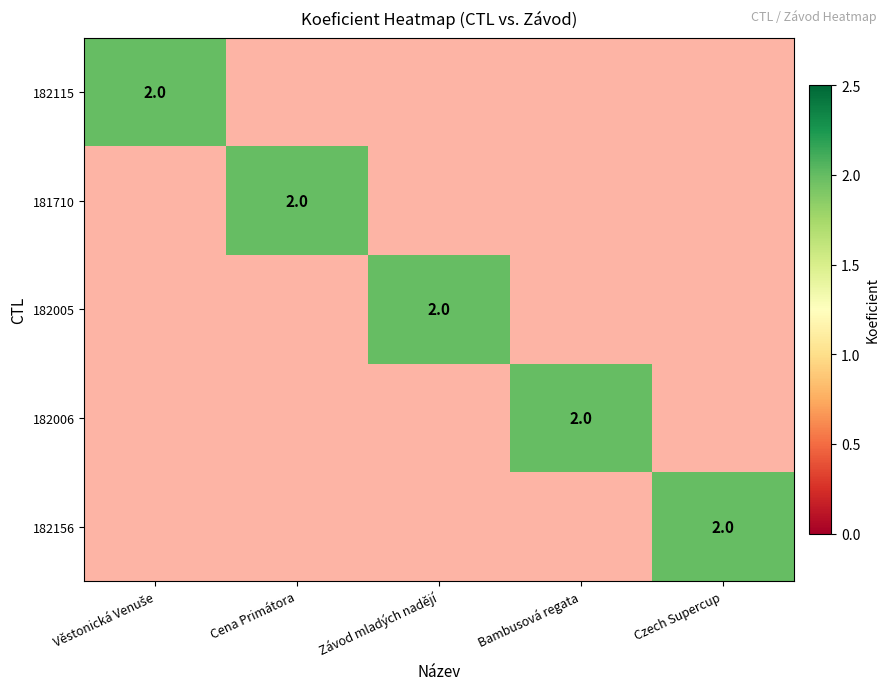

Which category has the lowest value in the 182156 series?

Věstonická Venuše